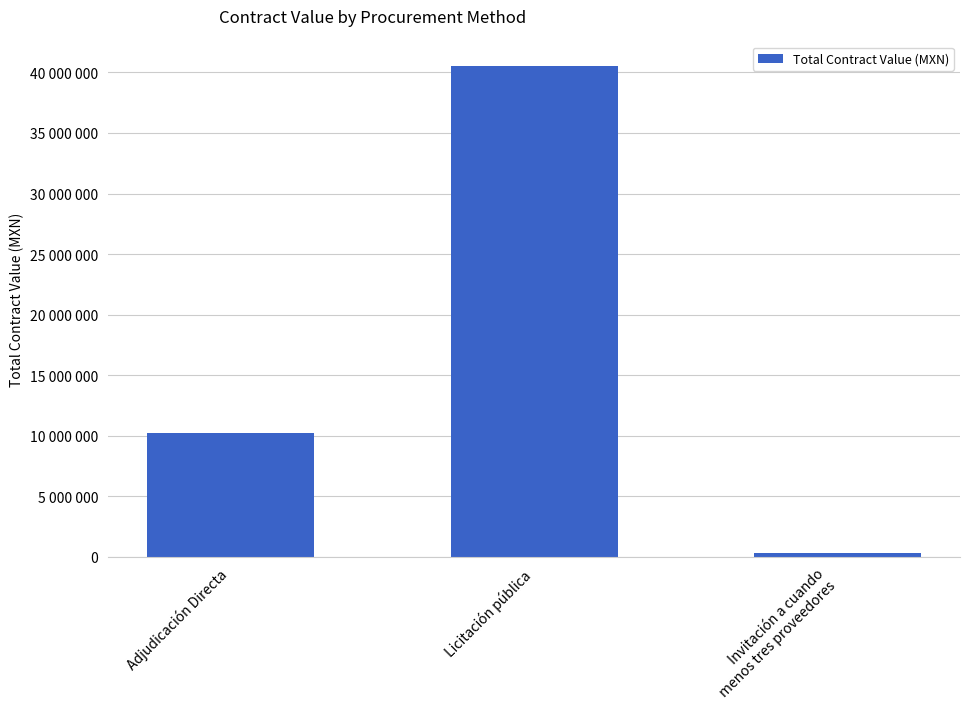

What is the label of the 1st bar from the right?

Invitación a cuando
menos tres proveedores